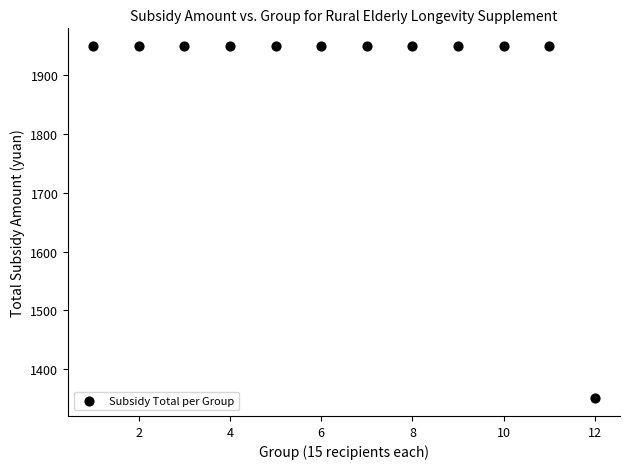

What is the average Y value?

1900